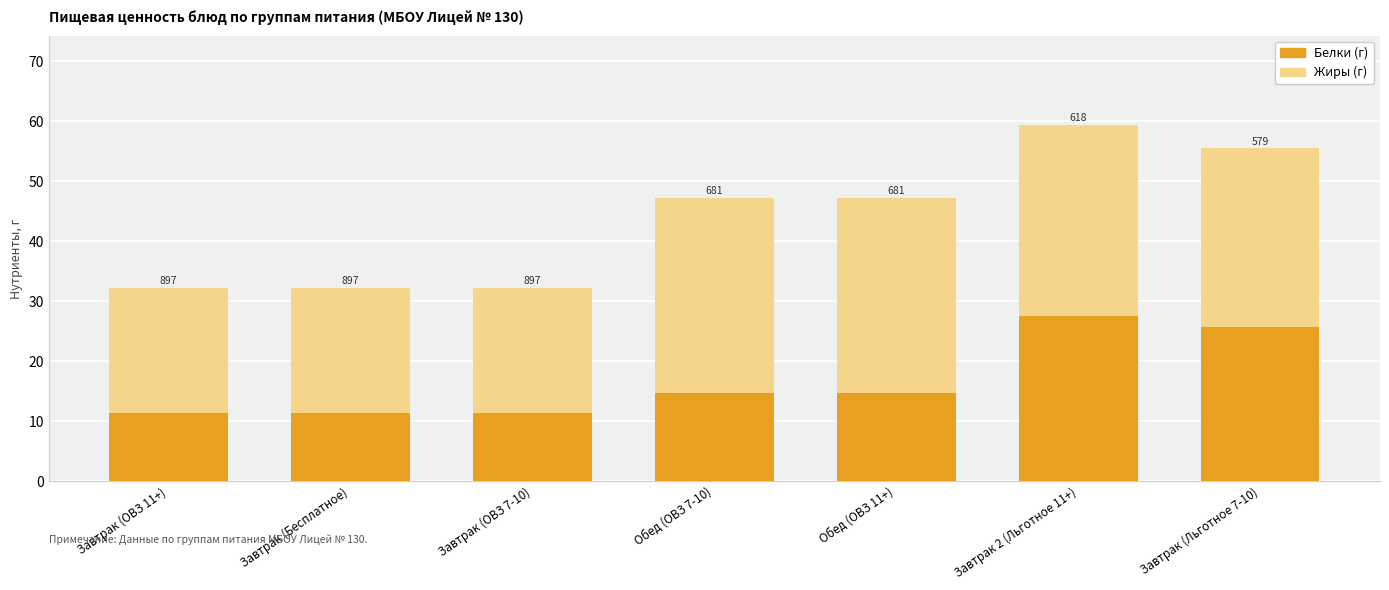

What is the average value of the Жиры (г) series?

27.1